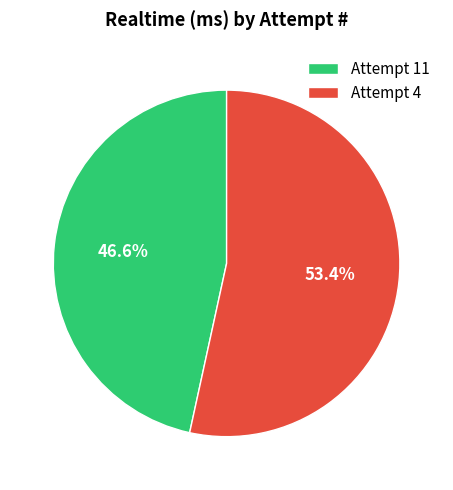

What is the largest slice in the pie chart?

Attempt 4